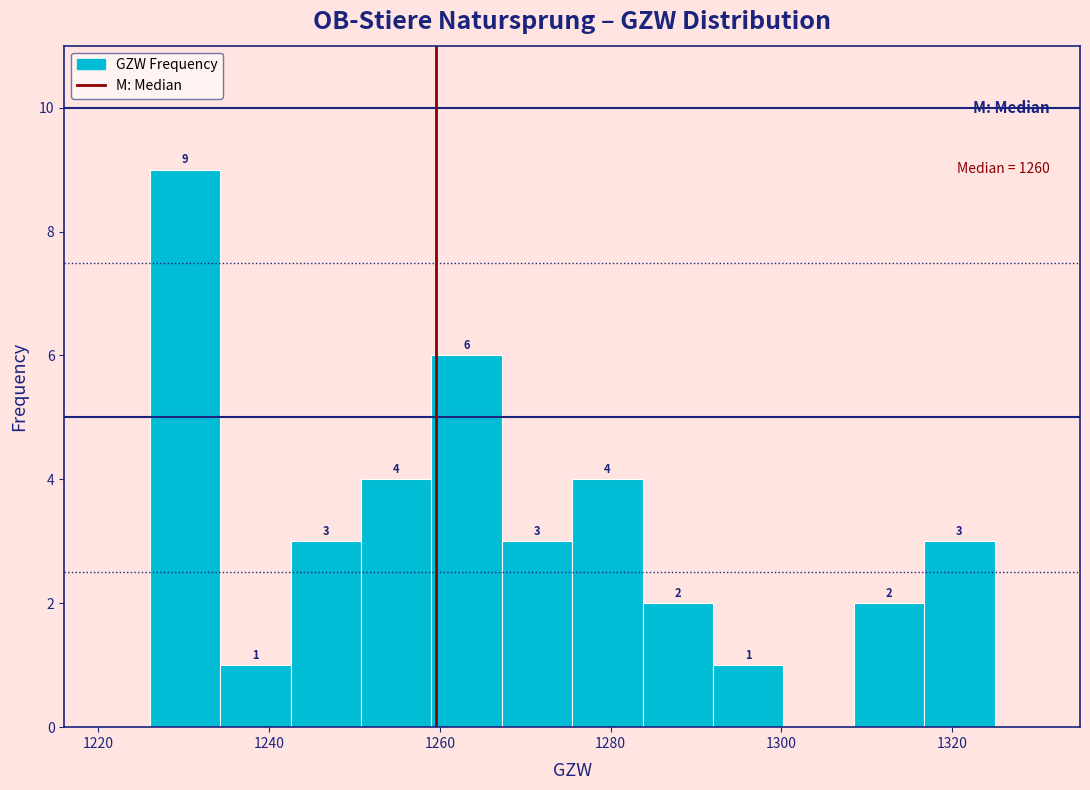

Which range on the x-axis has the tallest bar?

1226 to 1234